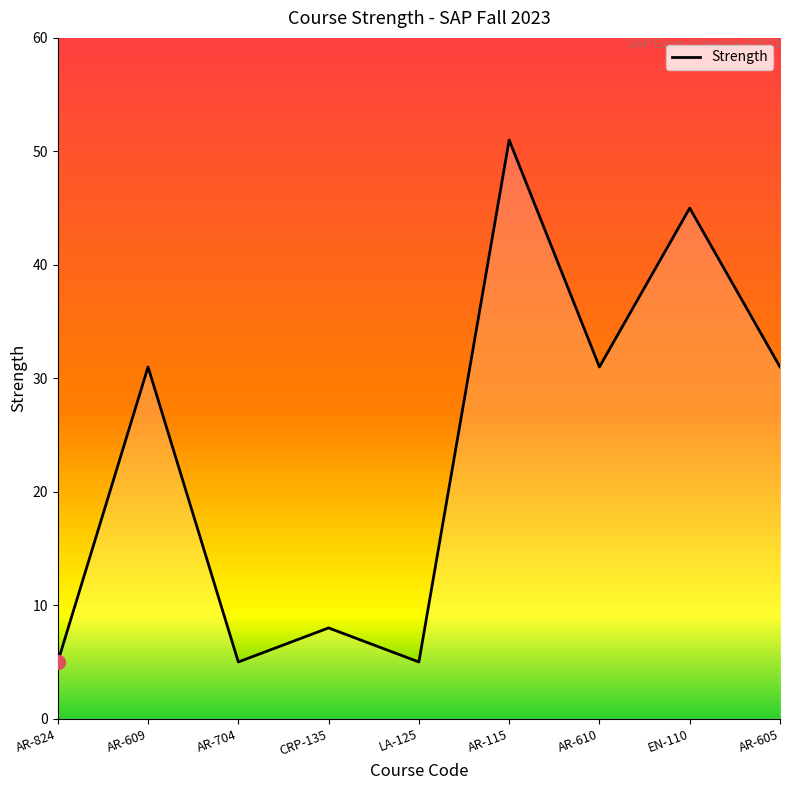

What position from the left is AR-824?

1